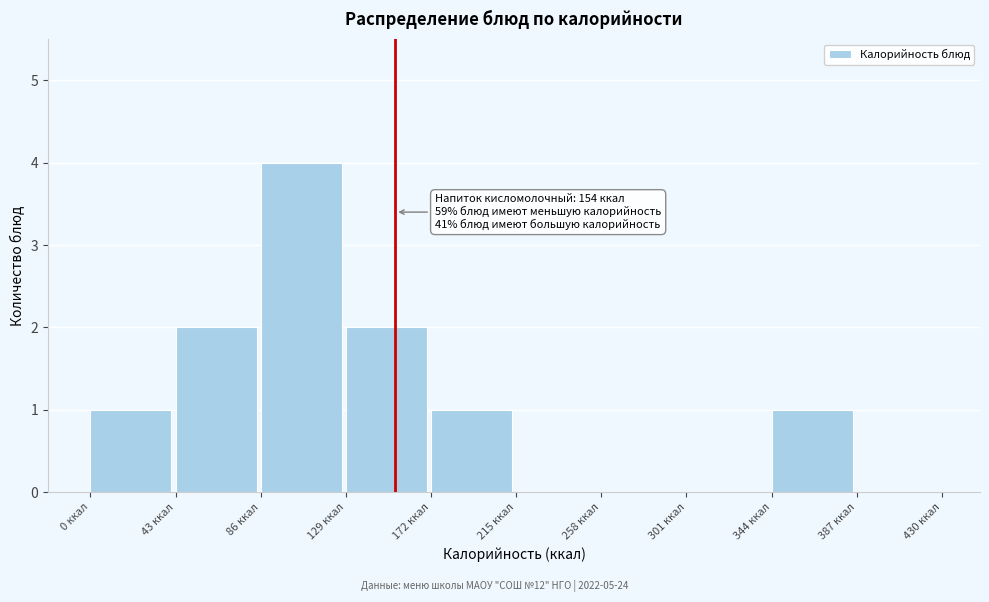

Over which range of the x-axis is the bar tallest?

86 to 129